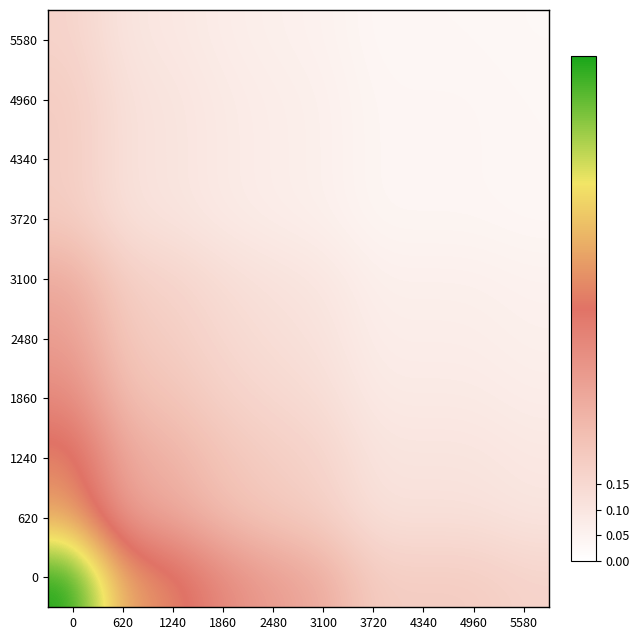

Reading left to right, extract all data points from this chart.

0: 0=1.0	620=0.6	1240=0.5	1860=0.4	2480=0.4	3100=0.3	3720=0.2	4340=0.2	4960=0.2	5580=0.2
620: 0=0.6	620=0.4	1240=0.3	1860=0.3	2480=0.2	3100=0.2	3720=0.1	4340=0.1	4960=0.1	5580=0.1
1240: 0=0.5	620=0.3	1240=0.3	1860=0.2	2480=0.2	3100=0.2	3720=0.1	4340=0.1	4960=0.1	5580=0.1
1860: 0=0.4	620=0.3	1240=0.2	1860=0.2	2480=0.2	3100=0.1	3720=0.1	4340=0.1	4960=0.1	5580=0.1
2480: 0=0.4	620=0.2	1240=0.2	1860=0.2	2480=0.1	3100=0.1	3720=0.1	4340=0.1	4960=0.1	5580=0.1
3100: 0=0.3	620=0.2	1240=0.2	1860=0.1	2480=0.1	3100=0.1	3720=0.1	4340=0.1	4960=0.1	5580=0.1
3720: 0=0.2	620=0.1	1240=0.1	1860=0.1	2480=0.1	3100=0.1	3720=0.0	4340=0.0	4960=0.0	5580=0.0
4340: 0=0.2	620=0.1	1240=0.1	1860=0.1	2480=0.1	3100=0.1	3720=0.0	4340=0.0	4960=0.0	5580=0.0
4960: 0=0.2	620=0.1	1240=0.1	1860=0.1	2480=0.1	3100=0.1	3720=0.0	4340=0.0	4960=0.0	5580=0.0
5580: 0=0.2	620=0.1	1240=0.1	1860=0.1	2480=0.1	3100=0.1	3720=0.0	4340=0.0	4960=0.0	5580=0.0